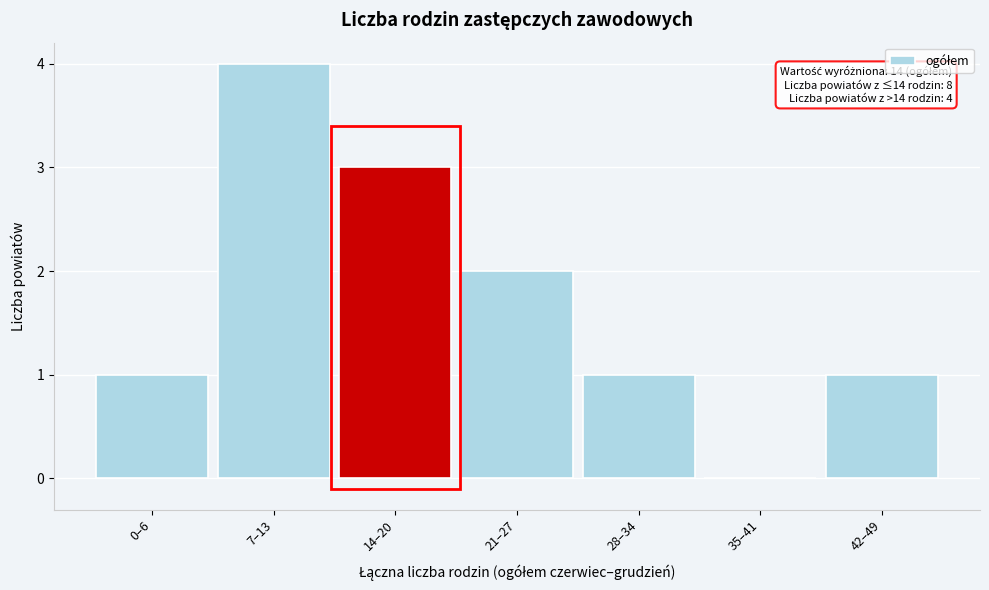

Reading left to right, list all the values displayed in this chart.

0–6=1	7–13=4	14–20=3	21–27=2	28–34=1	35–41=0	42–49=1